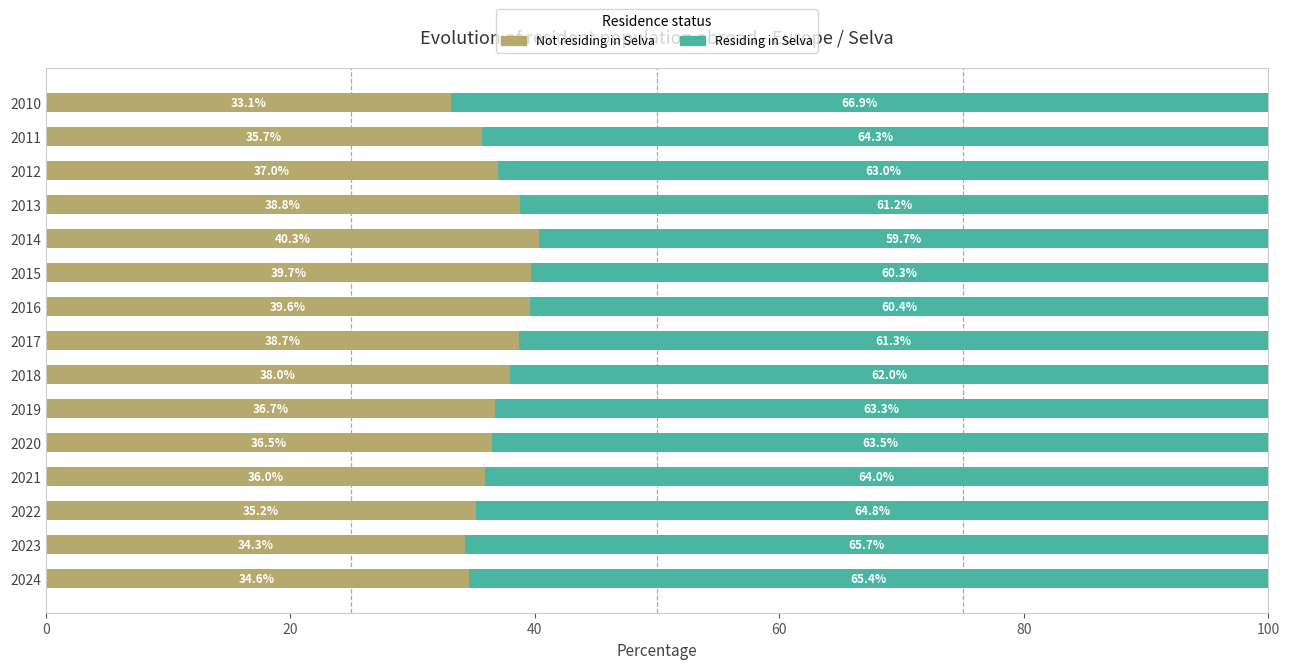

What is the minimum value for Not residing in Selva?

33.1